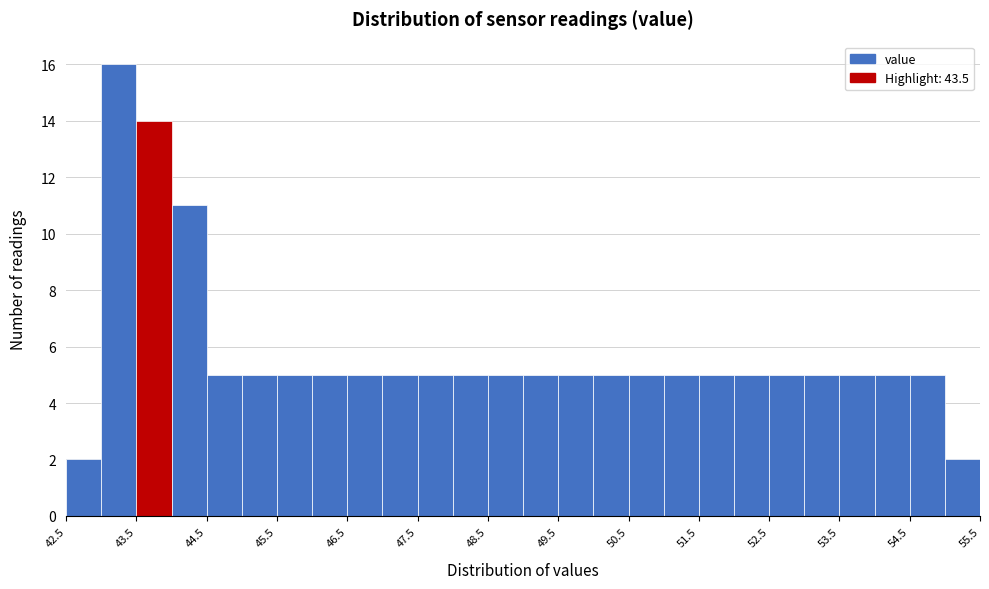

Reading left to right, list every bar in this chart as the range it spans on the x-axis followed by its height. The values are not printed on the chart, so give them approximately, as read against the axis.

42.5 to 43.0: 2
43.0 to 43.5: 16
43.5 to 44.0: 14
44.0 to 44.5: 11
44.5 to 45.0: 5
45.0 to 45.5: 5
45.5 to 46.0: 5
46.0 to 46.5: 5
46.5 to 47.0: 5
47.0 to 47.5: 5
47.5 to 48.0: 5
48.0 to 48.5: 5
48.5 to 49.0: 5
49.0 to 49.5: 5
49.5 to 50.0: 5
50.0 to 50.5: 5
50.5 to 51.0: 5
51.0 to 51.5: 5
51.5 to 52.0: 5
52.0 to 52.5: 5
52.5 to 53.0: 5
53.0 to 53.5: 5
53.5 to 54.0: 5
54.0 to 54.5: 5
54.5 to 55.0: 5
55.0 to 55.5: 2